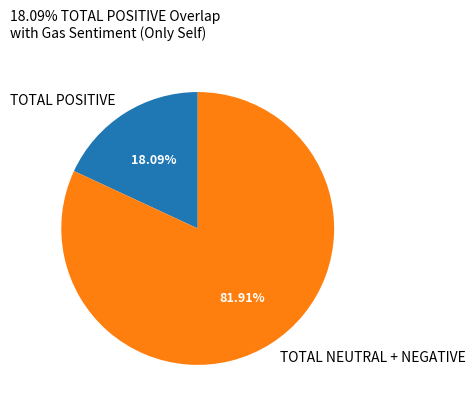

Do TOTAL NEUTRAL + NEGATIVE and TOTAL POSITIVE together represent more than half of the pie?

Yes